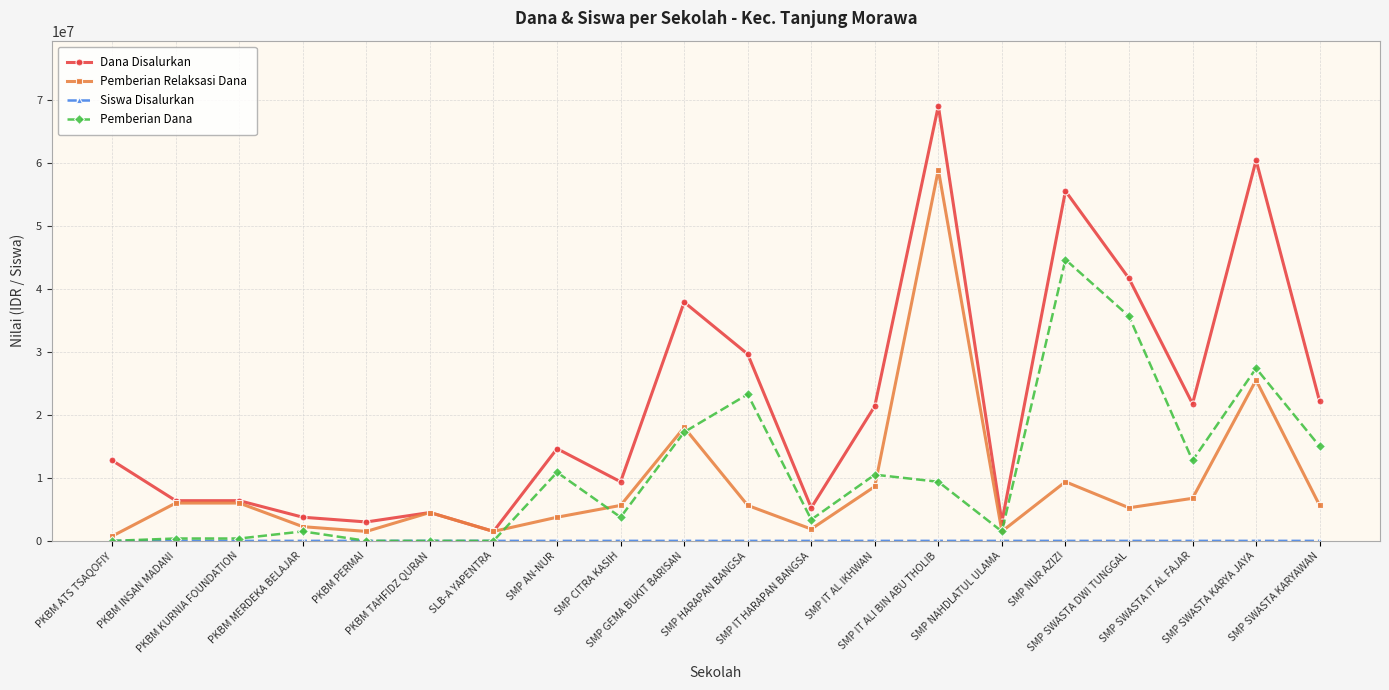

What is the highest value of the Dana Disalurkan series?

69000000